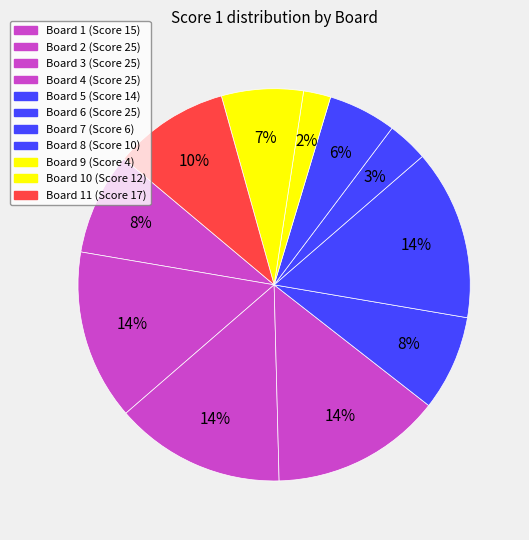

How many segments does this pie chart have?

11